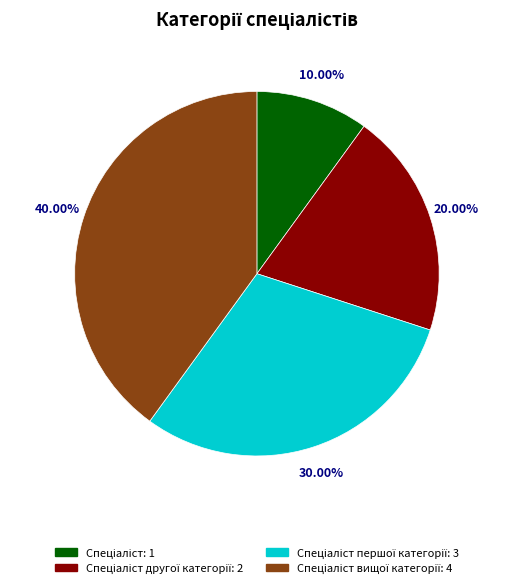

Does any single category account for the majority?

No